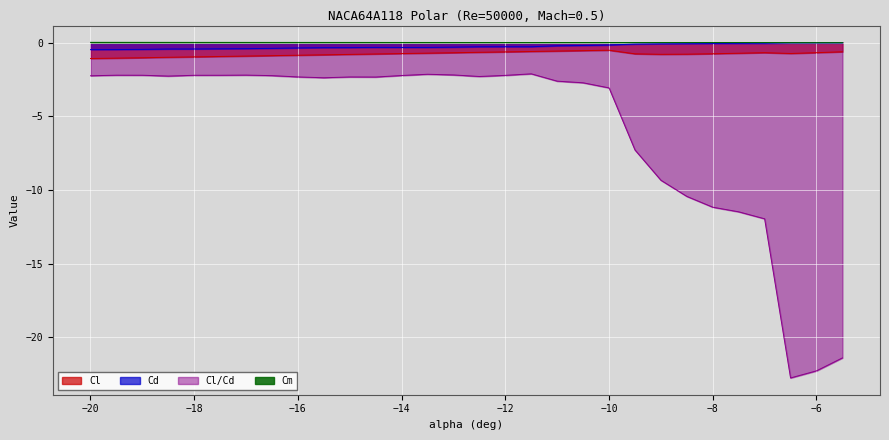

What is the sum of the Cd values at -13.5 and -13?

-0.6